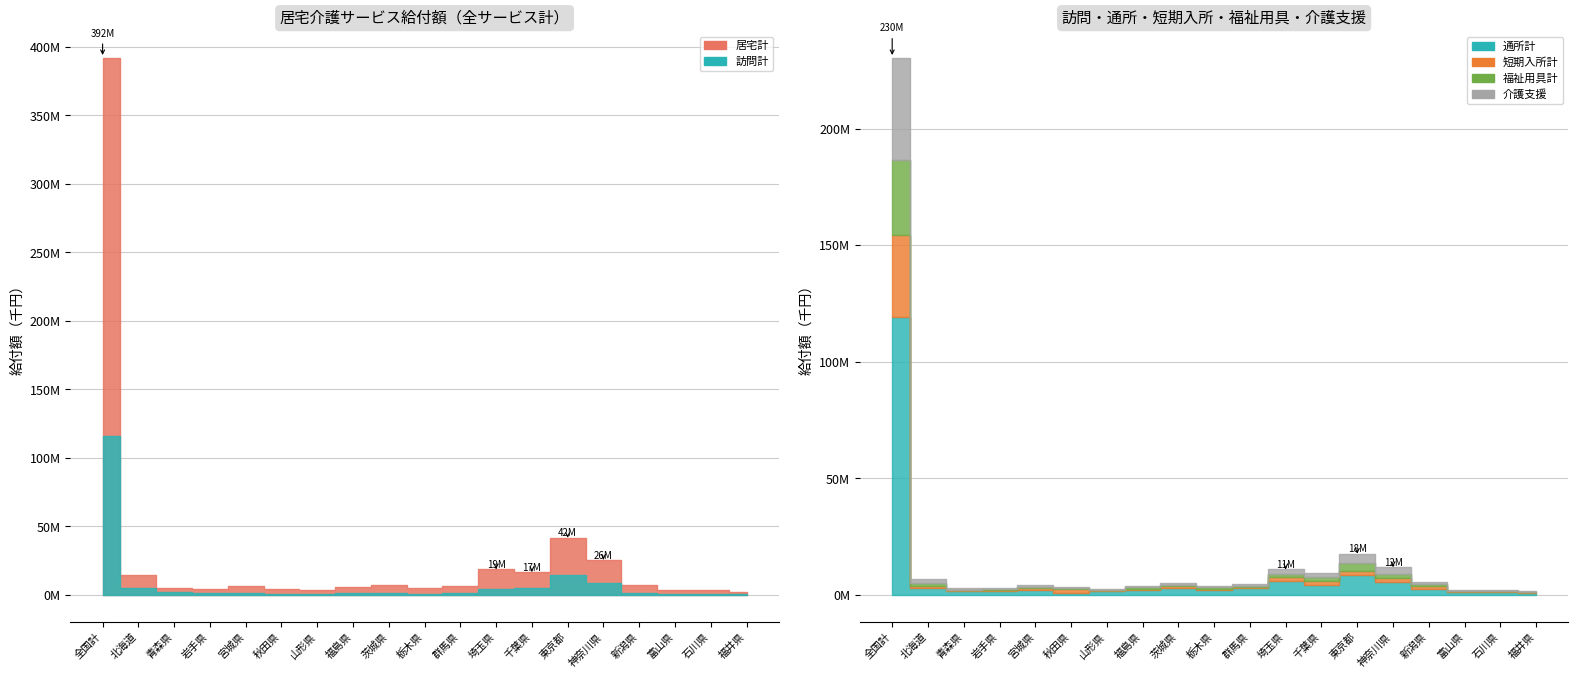

How many intersections are there between 短期入所計 and 通所計?

2